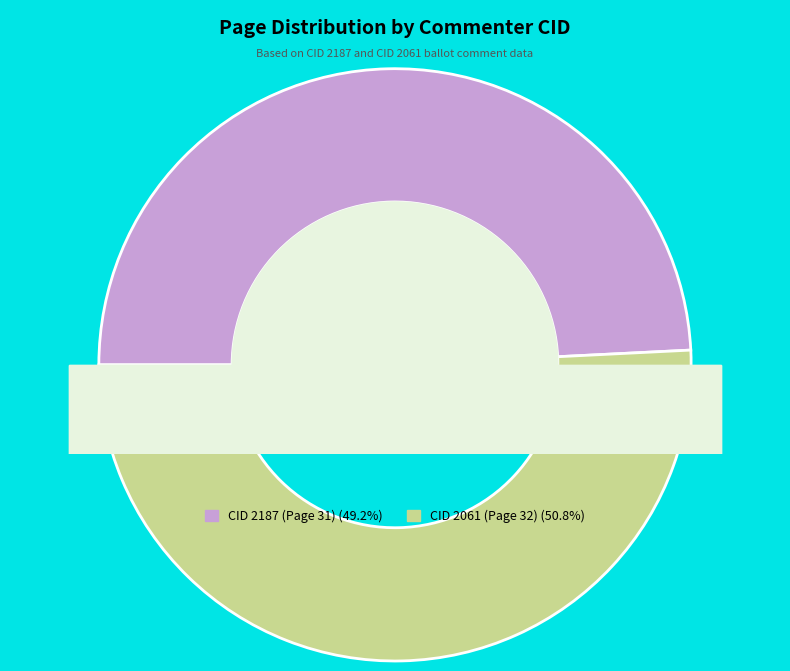

To the nearest percent, what is the average slice percentage?

50%